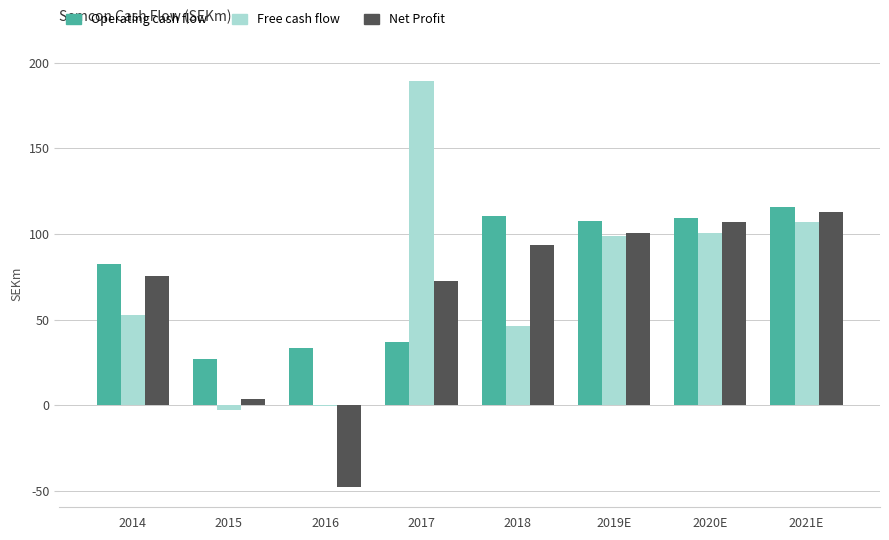

Is the value of Operating cash flow at 2014 greater than the value of Free cash flow at 2021E?

No